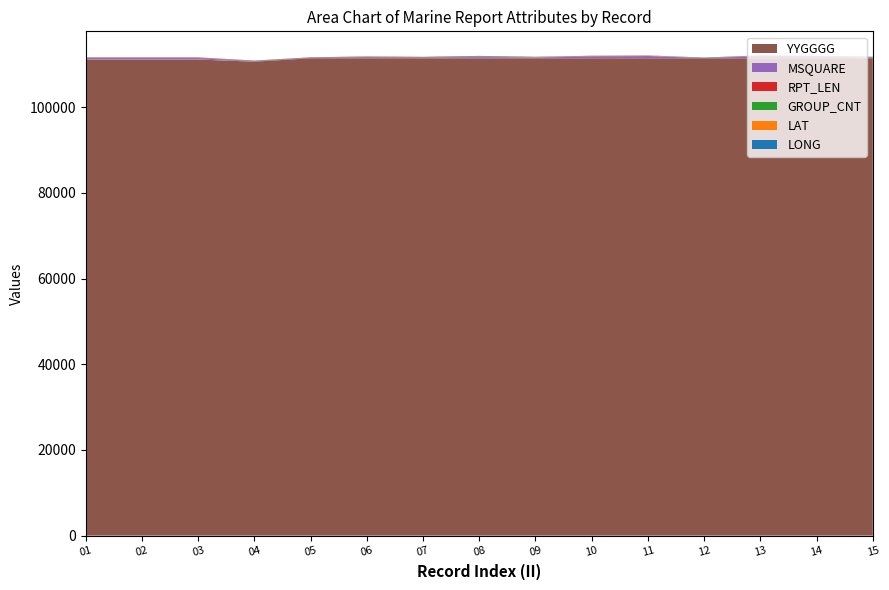

Reading left to right, what are all the values shown in this chart?

LONG: 38.8	38.6	38.7	87.1	61.1	83.0	79.8	151.5	82.3	57.7	29.4	84.7	37.4	41.4	118.4
LAT: 19.3	18.6	18.8	19.4	14.2	42.1	26.0	60.7	43.1	23.9	63.5	9.9	54.0	17.3	20.0
MSQUARE: 339.0	339.0	339.0	45.0	43.0	153.0	80.0	232.0	153.0	402.0	518.0	9.0	483.0	367.0	97.0
RPT_LEN: 107.0	107.0	107.0	95.0	97.0	131.0	128.0	94.0	61.0	95.0	55.0	55.0	91.0	95.0	97.0
GROUP_CNT: 16.0	16.0	16.0	14.0	14.0	20.0	20.0	14.0	8.0	14.0	7.0	7.0	13.0	14.0	14.0
YYGGGG: 111100.0	111100.0	111100.0	110600.0	111400.0	111400.0	111400.0	111400.0	111400.0	111400.0	111400.0	111400.0	111400.0	111400.0	111400.0